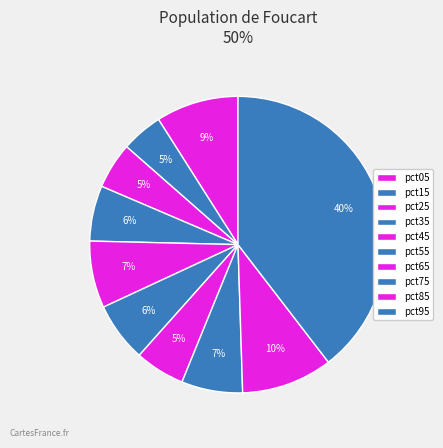

Does pct45 account for over 50% of the chart?

No